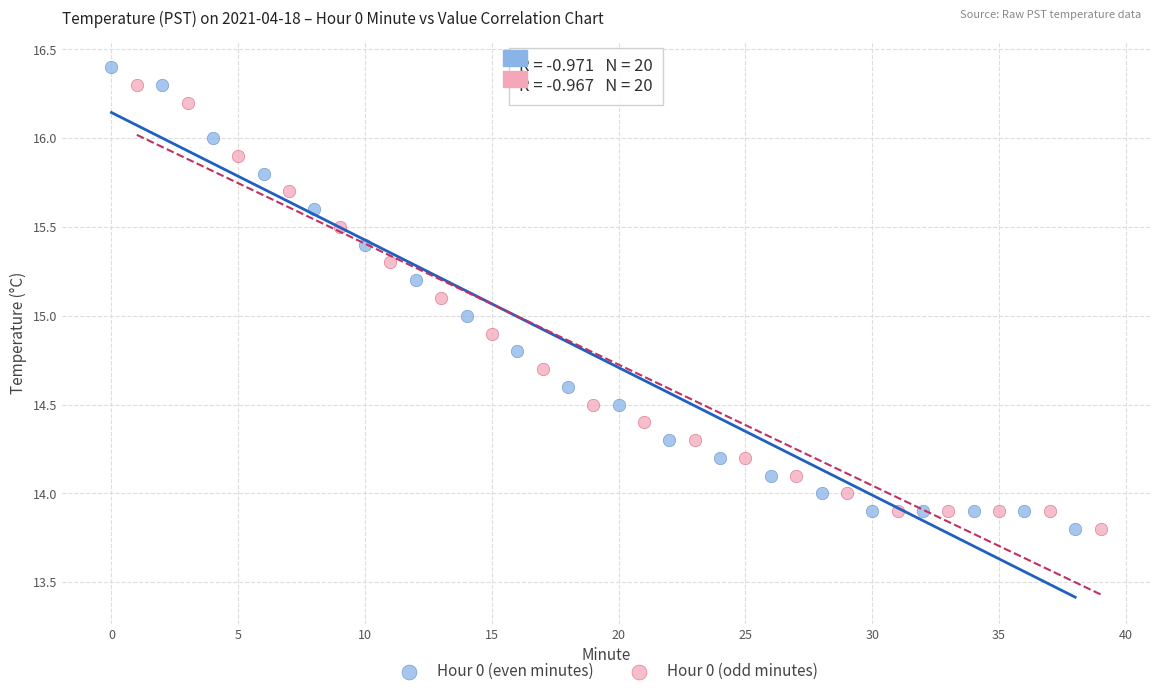

Which series has the largest Y range (max minus min)?

Hour 0 (even minutes)